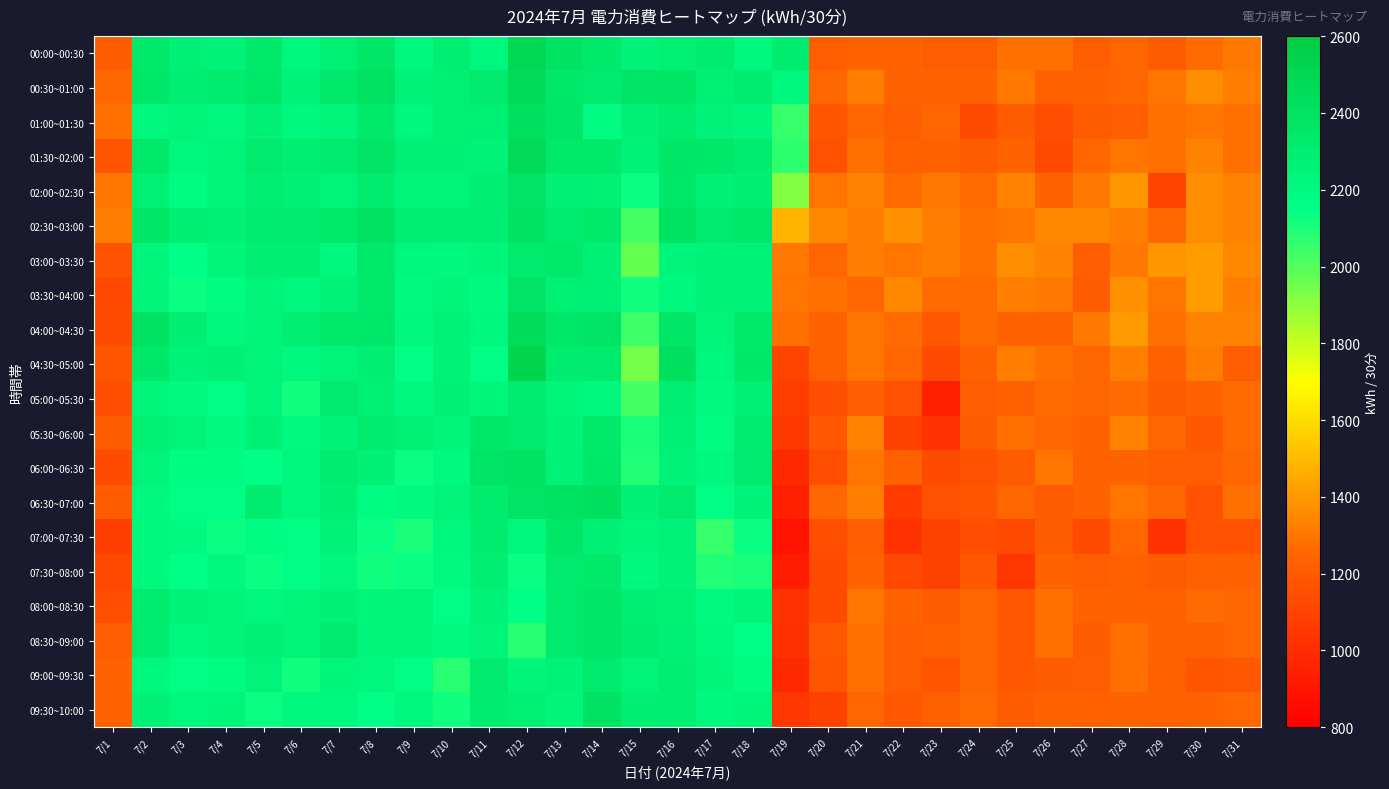

At 7/22, list the series in order from smallest to largest.

07:00~07:30, 06:30~07:00, 05:30~06:00, 07:30~08:00, 05:00~05:30, 09:30~10:00, 01:00~01:30, 08:30~09:00, 09:00~09:30, 01:30~02:00, 06:00~06:30, 00:00~00:30, 00:30~01:00, 08:00~08:30, 04:30~05:00, 02:00~02:30, 04:00~04:30, 03:00~03:30, 03:30~04:00, 02:30~03:00